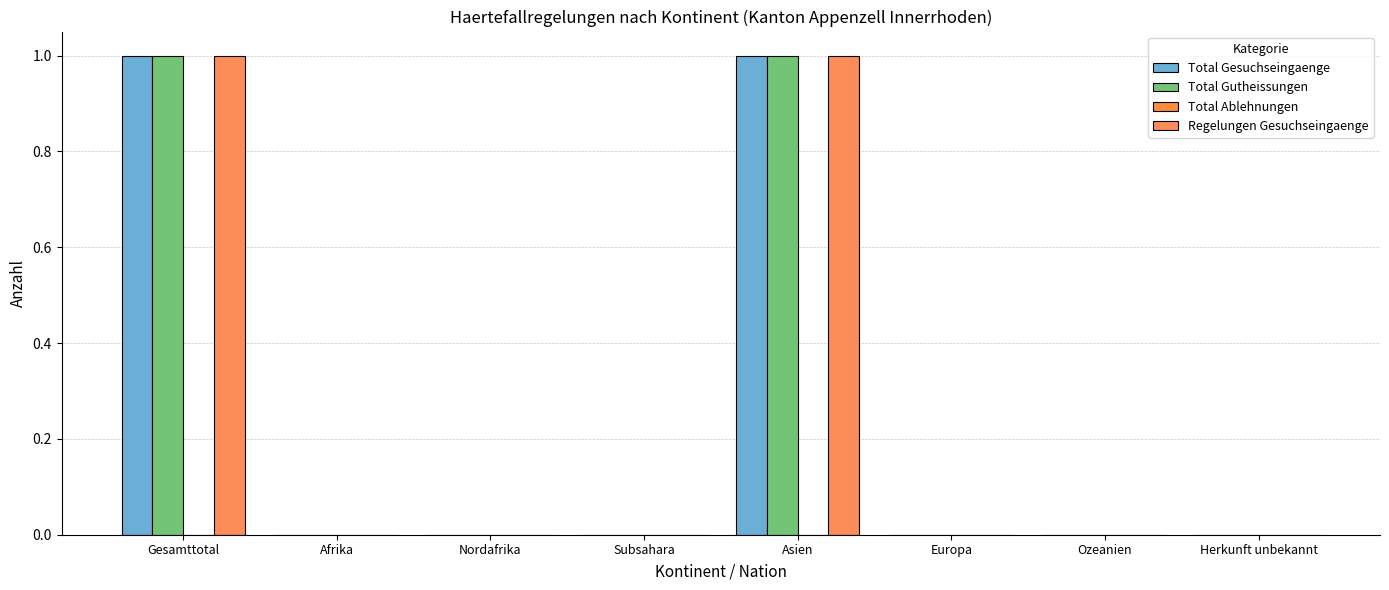

Reading left to right, transcribe all the data shown in this chart.

Total Gesuchseingaenge: Gesamttotal=1	Afrika=0	Nordafrika=0	Subsahara=0	Asien=1	Europa=0	Ozeanien=0	Herkunft unbekannt=0
Total Gutheissungen: Gesamttotal=1	Afrika=0	Nordafrika=0	Subsahara=0	Asien=1	Europa=0	Ozeanien=0	Herkunft unbekannt=0
Total Ablehnungen: Gesamttotal=0	Afrika=0	Nordafrika=0	Subsahara=0	Asien=0	Europa=0	Ozeanien=0	Herkunft unbekannt=0
Regelungen Gesuchseingaenge: Gesamttotal=1	Afrika=0	Nordafrika=0	Subsahara=0	Asien=1	Europa=0	Ozeanien=0	Herkunft unbekannt=0